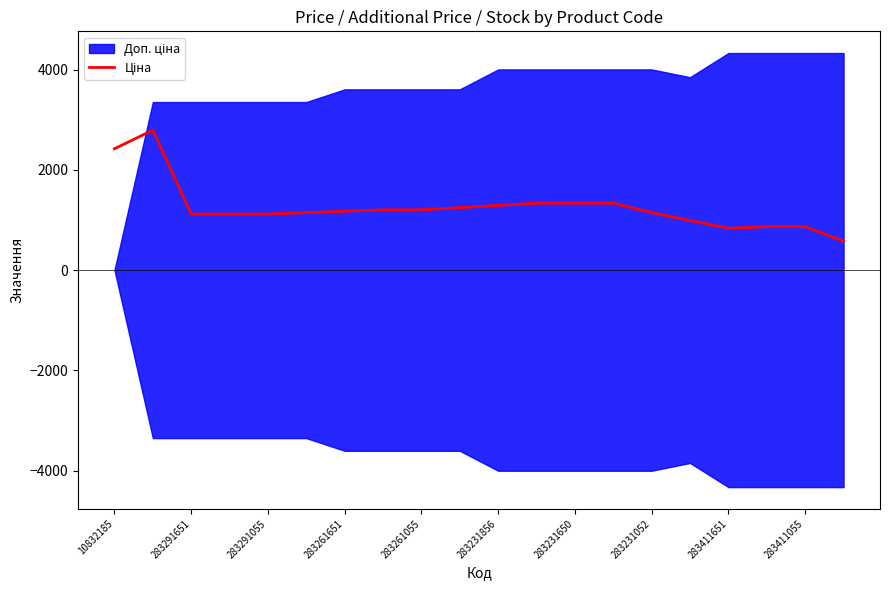

What is the average value?

1255.2